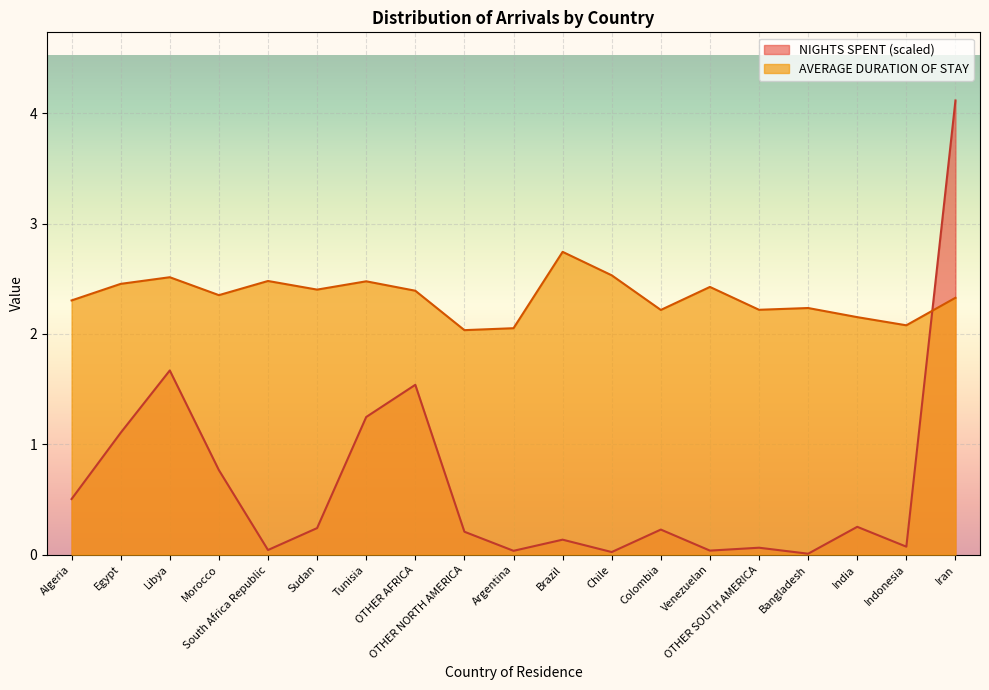

How many distinct data groups are displayed?

2